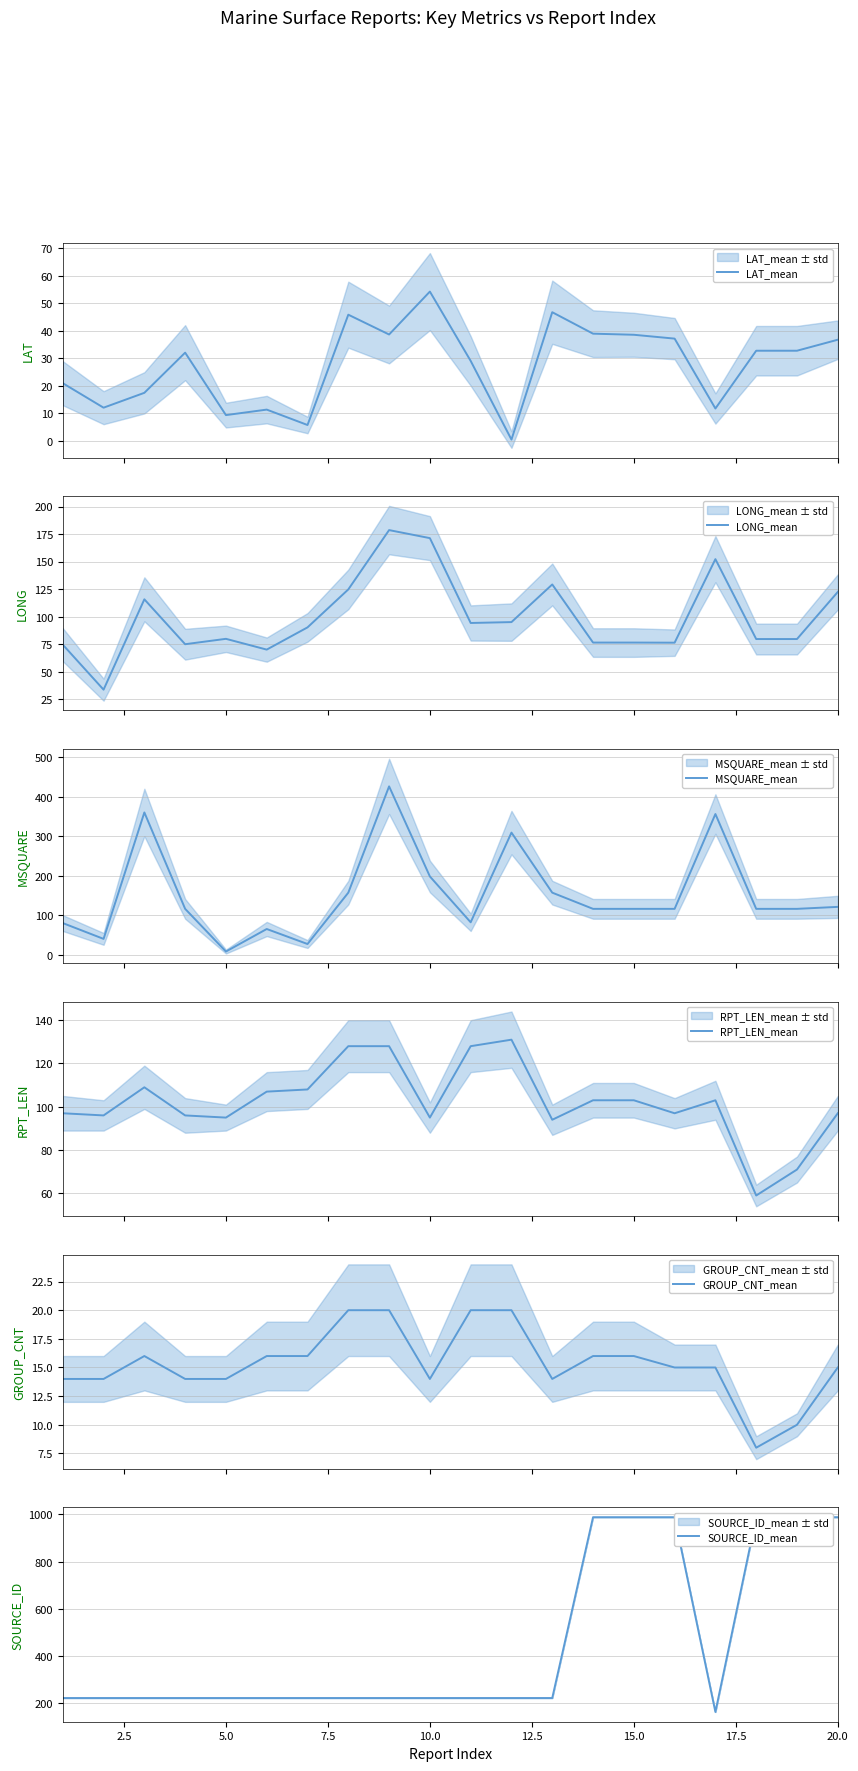

What is the greatest value displayed?

988.0